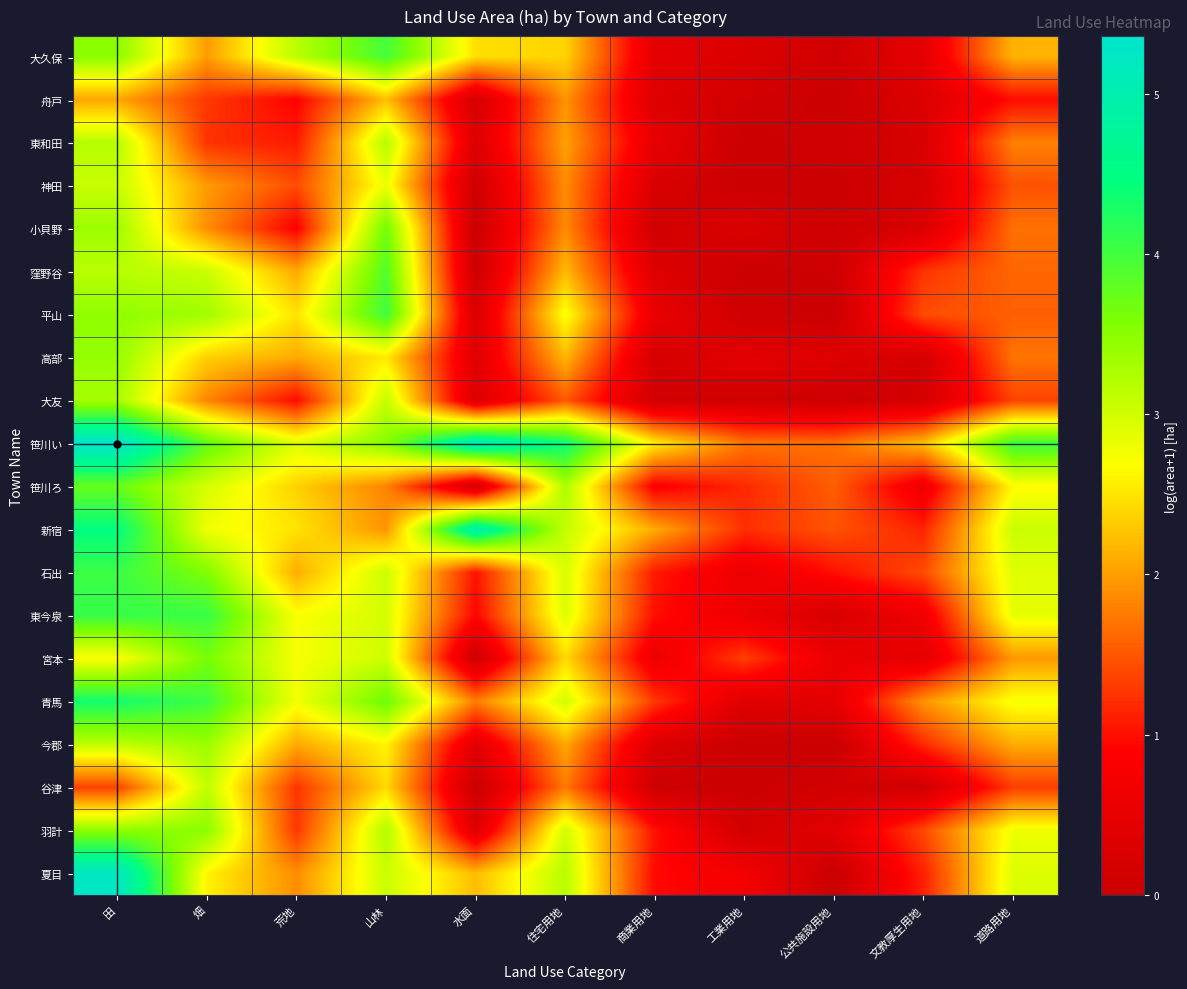

Count the number of categories in the chart.

11